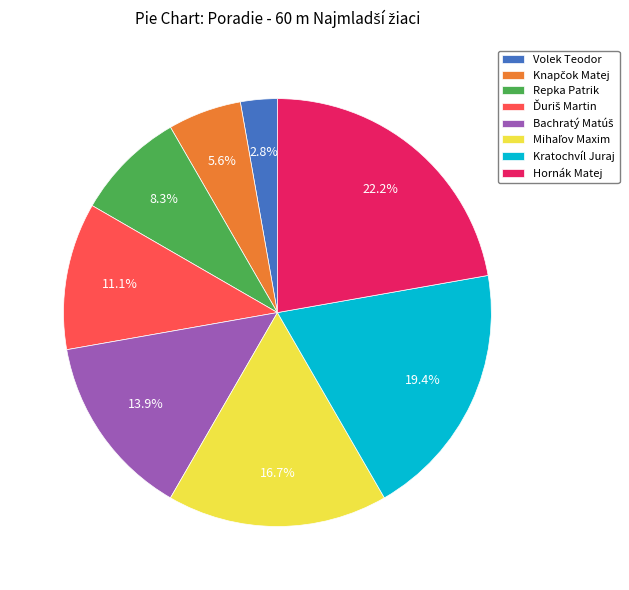

Which category has the biggest portion of the pie?

Hornák Matej